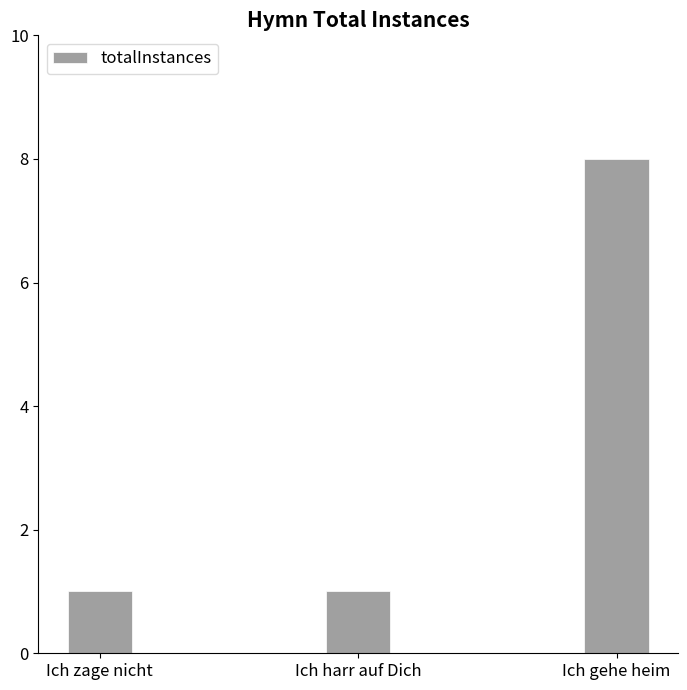

What is the label of the 1st bar from the right?

Ich gehe heim